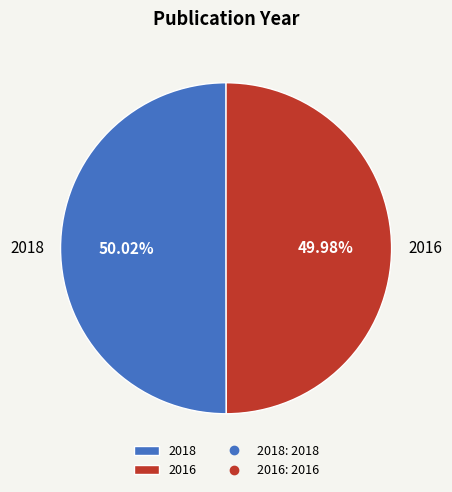

Is there any slice that represents more than half of the pie?

Yes